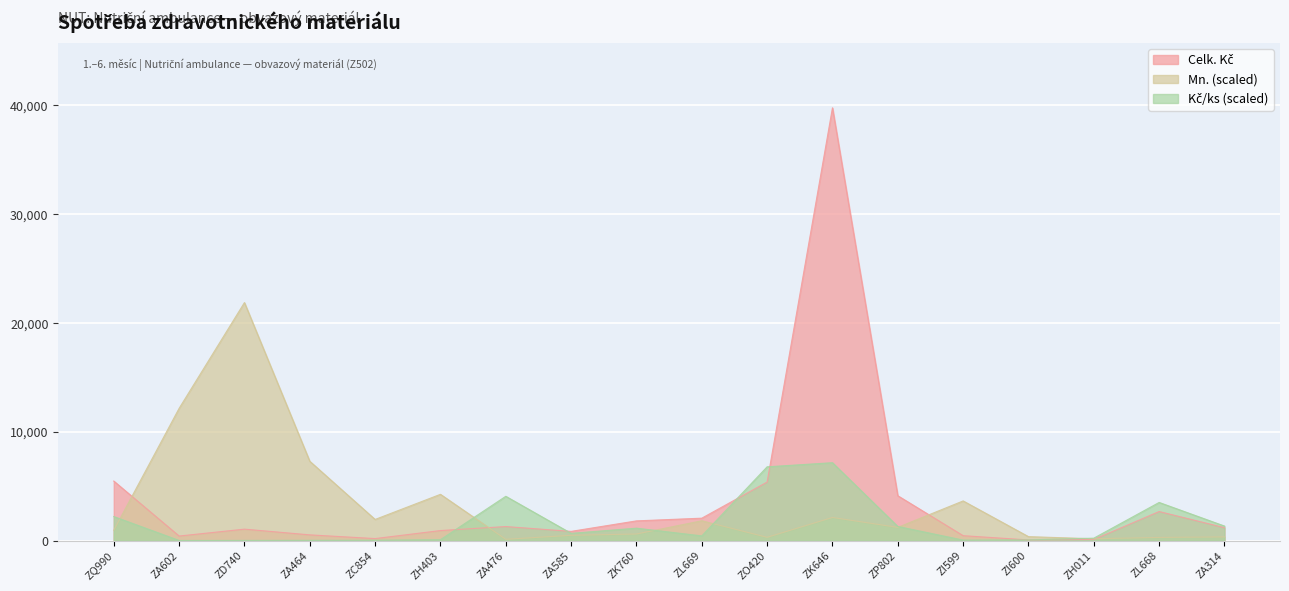

Reading right to left, transcribe all the data shown in this chart.

Celk. Kč: 1188.4	2671.7	99.5	61.8	453.0	4124.4	39782.6	5382.0	2061.7	1813.4	848.2	1292.6	923.3	187.2	528.0	1054.0	419.8	5474.0
Mn.: 340.4	291.7	170.2	364.7	3646.7	1215.6	2127.3	303.9	1823.4	607.8	486.2	121.6	4254.5	1944.9	7293.5	21880.5	12155.8	948.2
Kč/ks: 1337.2	3507.2	224.0	64.9	47.6	1299.3	7160.9	6782.4	433.0	1142.7	667.9	4072.4	83.1	36.9	27.7	18.4	13.2	2211.0